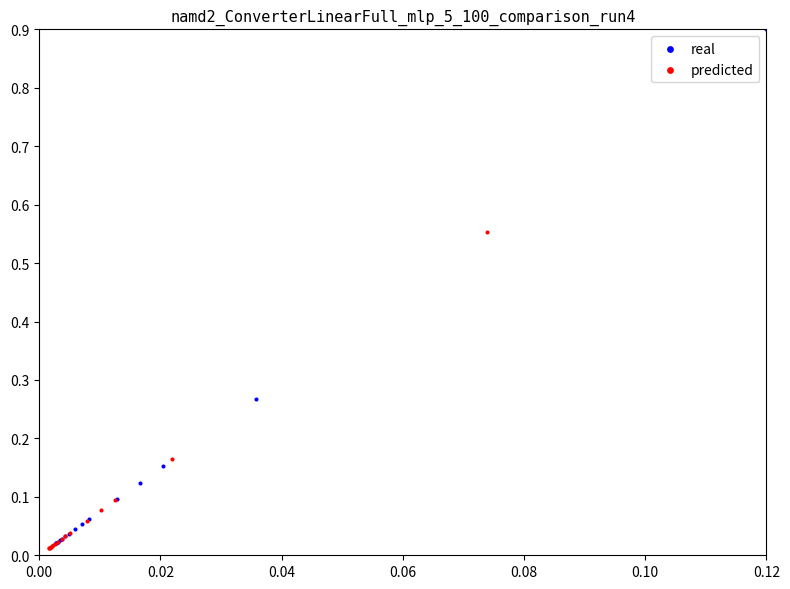

Which series has the largest Y range (max minus min)?

real